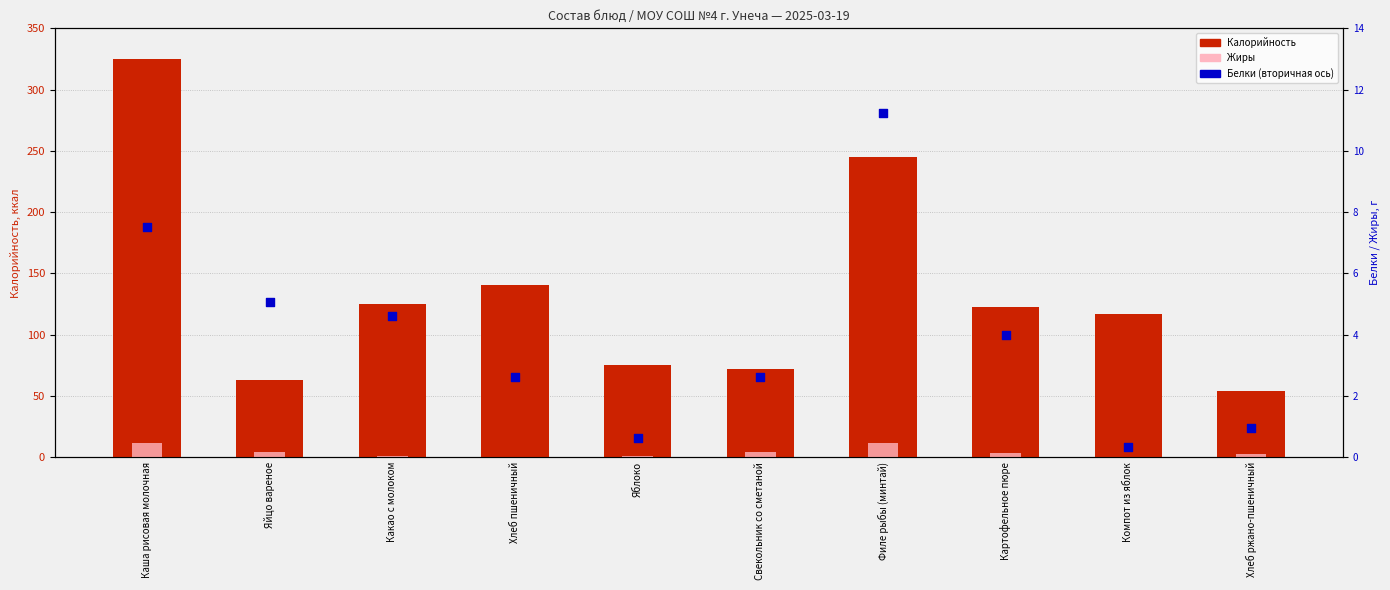

What are all the series names shown in the legend?

Калорийность, Жиры, Белки